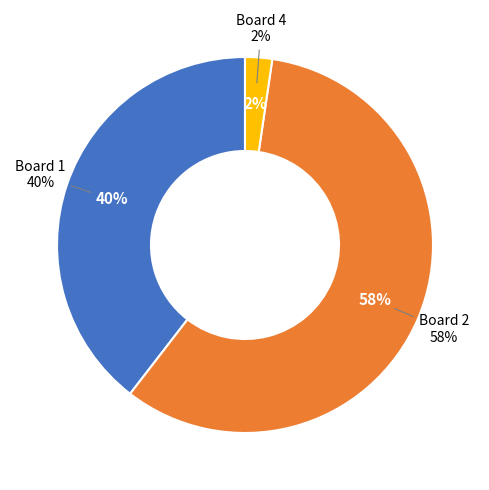

Which category accounts for the majority?

Board 2